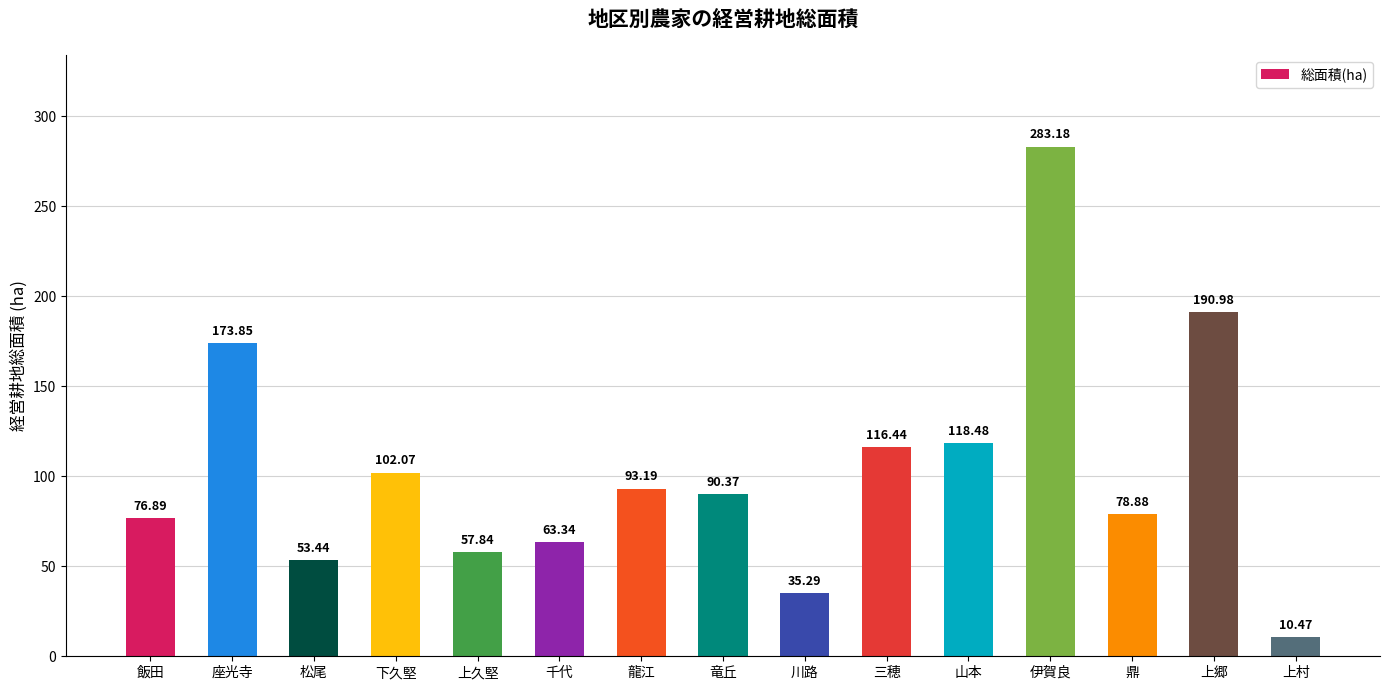

Rank the categories by value from lowest to highest.

上村, 川路, 松尾, 上久堅, 千代, 飯田, 鼎, 竜丘, 龍江, 下久堅, 三穂, 山本, 座光寺, 上郷, 伊賀良